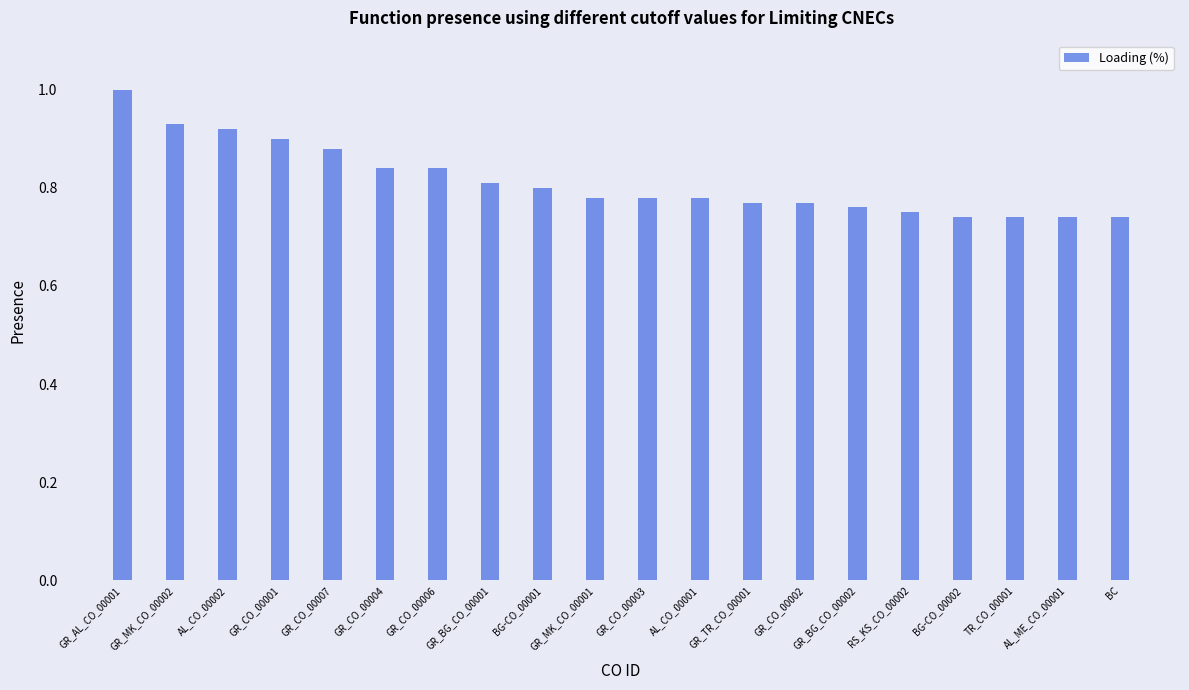

What is the difference between the maximum and minimum values?

0.3